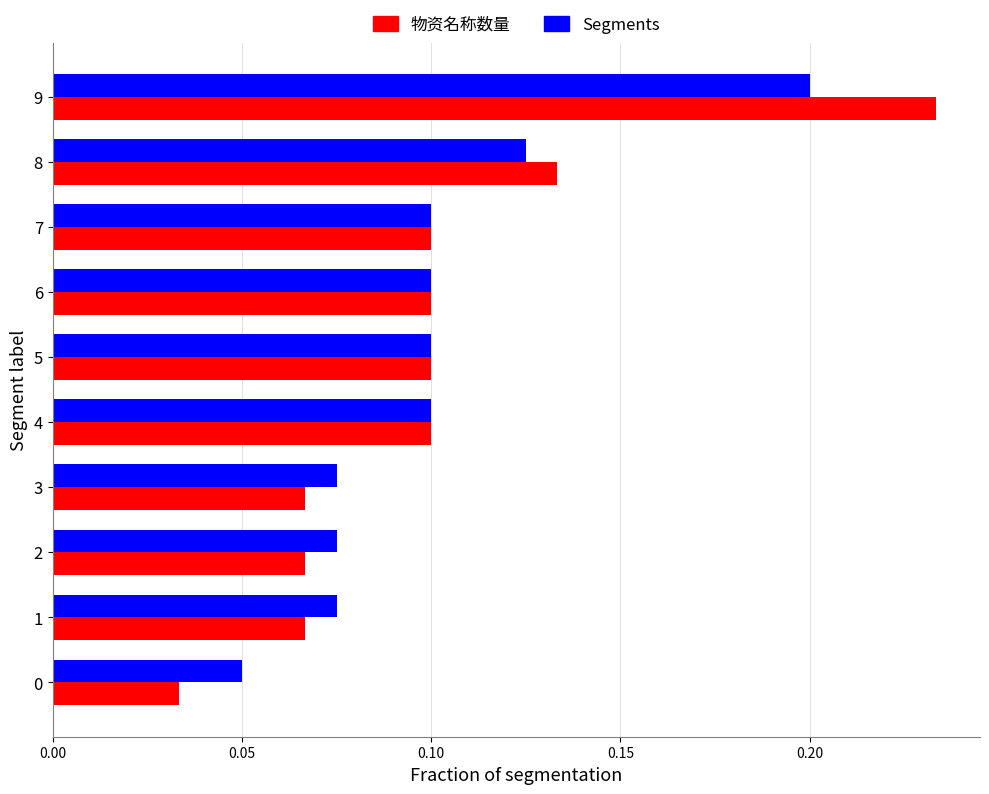

Is the value of 物资名称数量 at 1 greater than the value of Segments at 8?

No